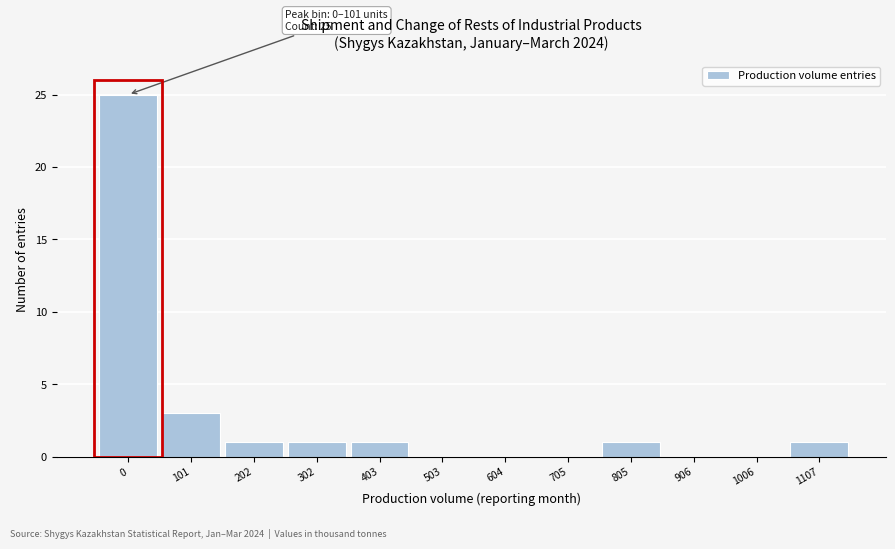

Reading left to right, transcribe all the data shown in this chart.

0=25	101=3	202=1	302=1	403=1	503=0	604=0	705=0	805=1	906=0	1006=0	1107=1